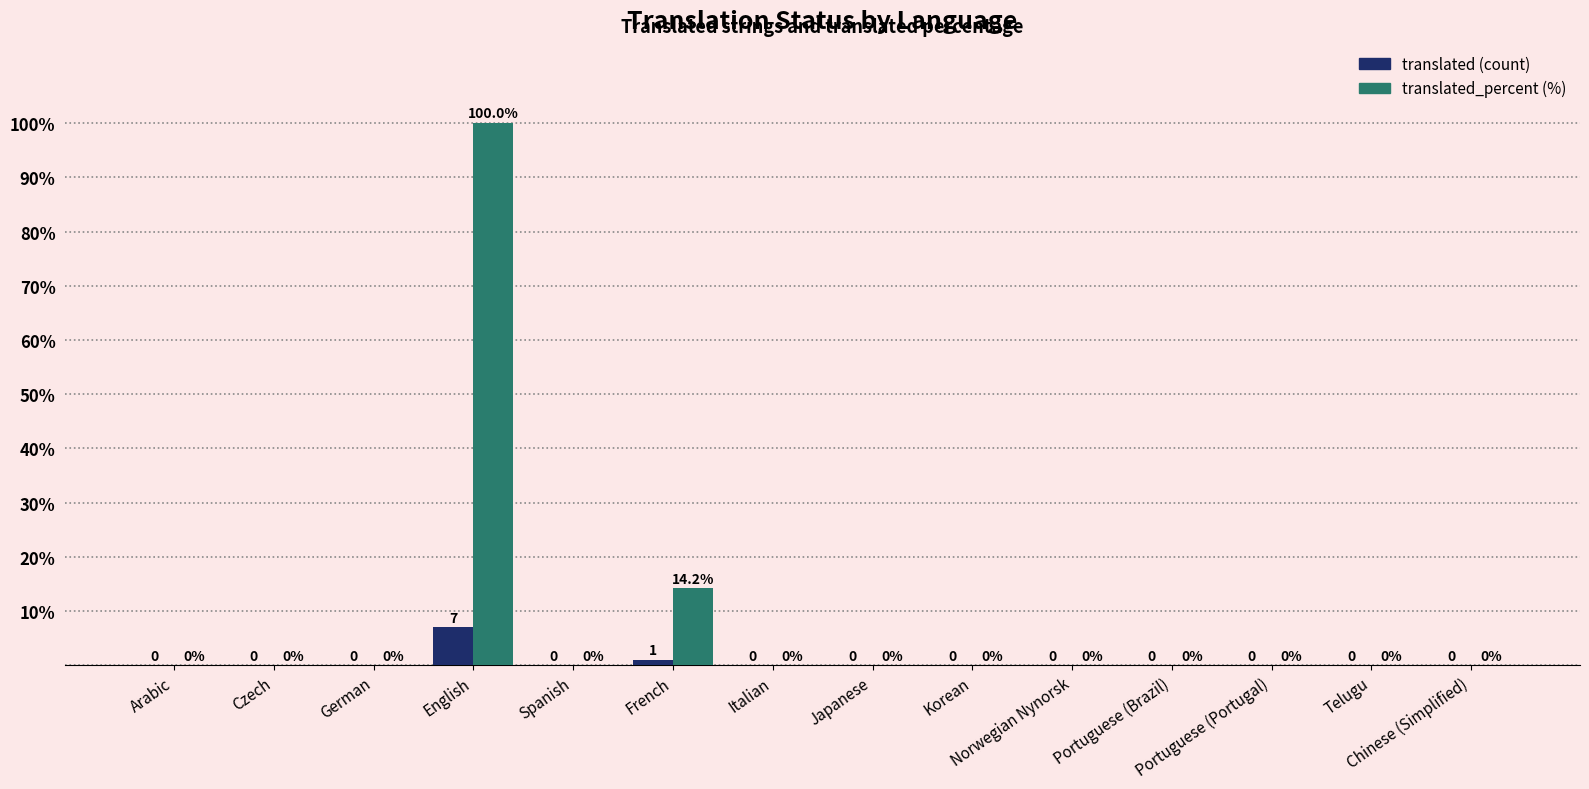

What is the greatest value displayed?

100.0